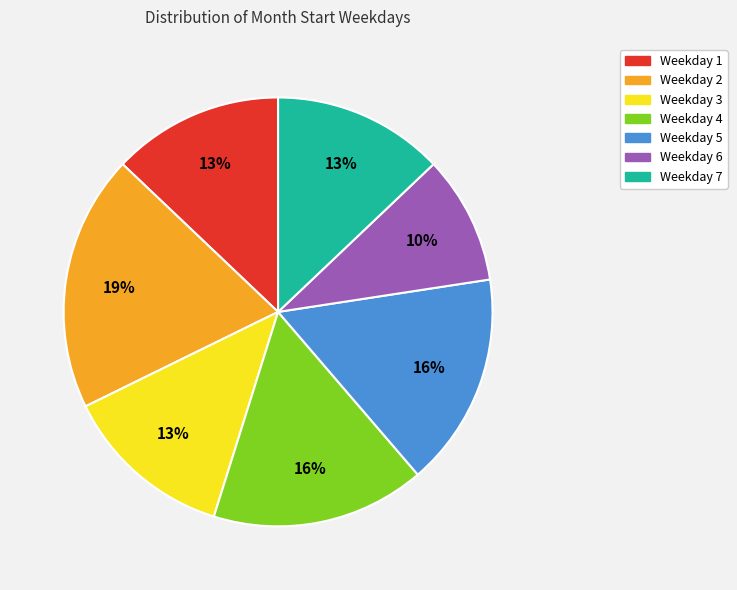

To the nearest percent, what is the average slice percentage?

14%